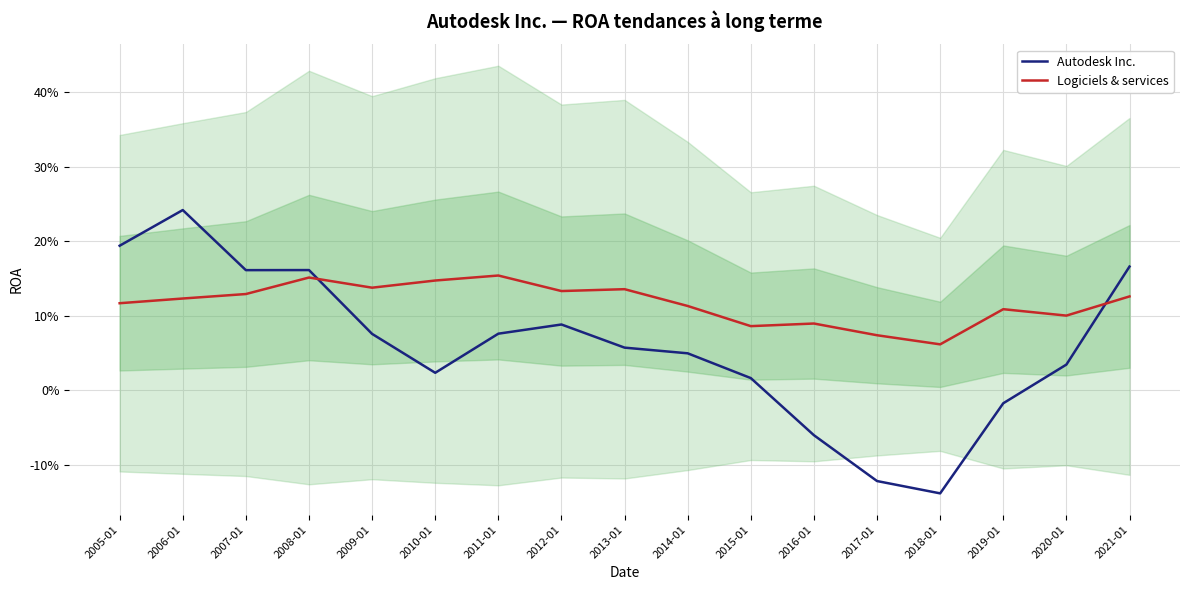

Which series changed the most between 2006-01 and 2010-01?

Autodesk Inc.